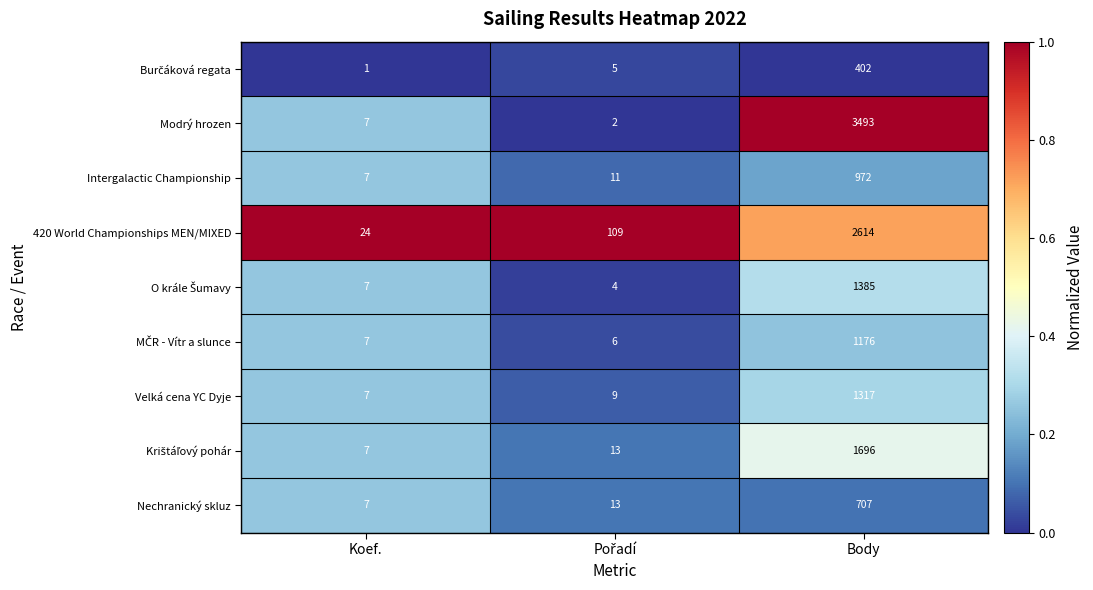

What is the difference between the maximum and minimum values in the Nechranický skluz series?

700